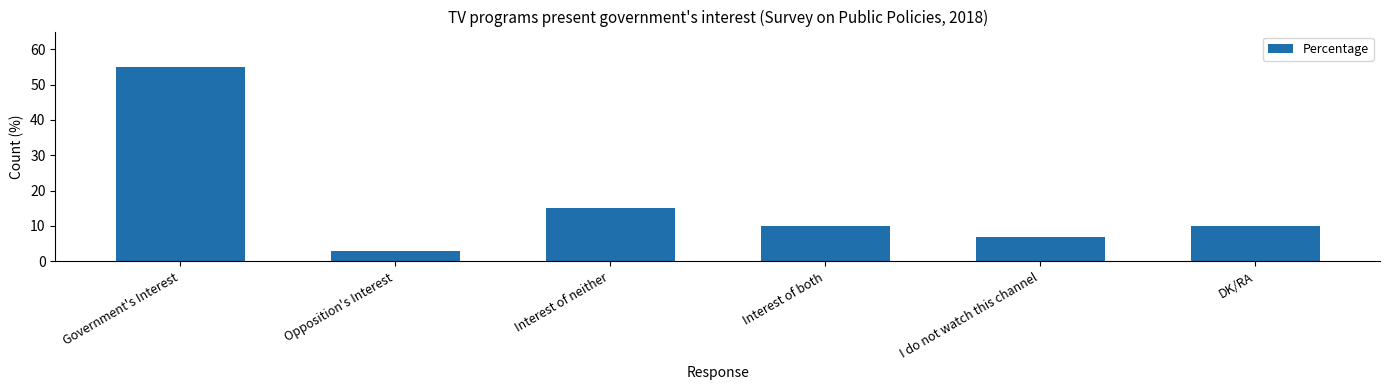

Count the number of data series in this chart.

1